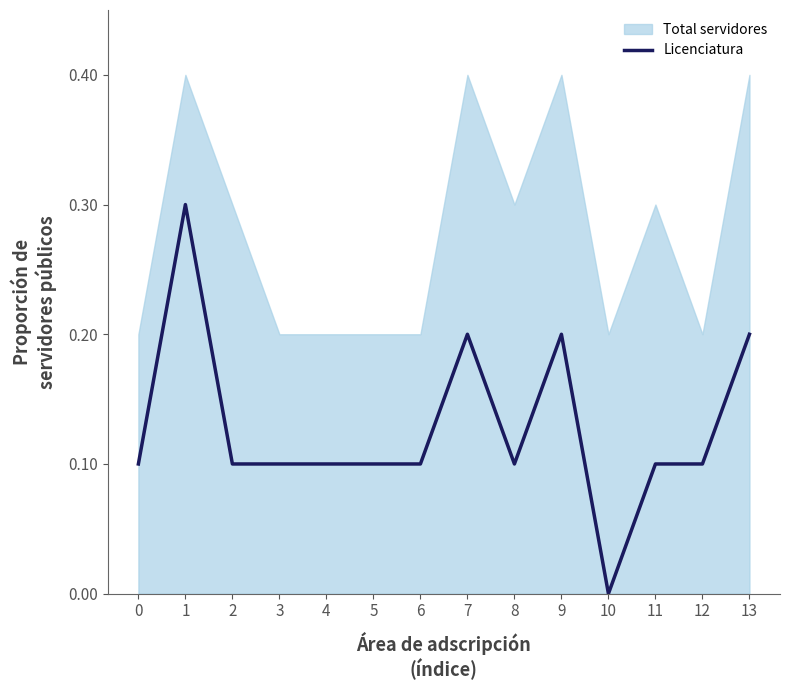

The value of Licenciatura at 8 is 0.1. True or false?

True